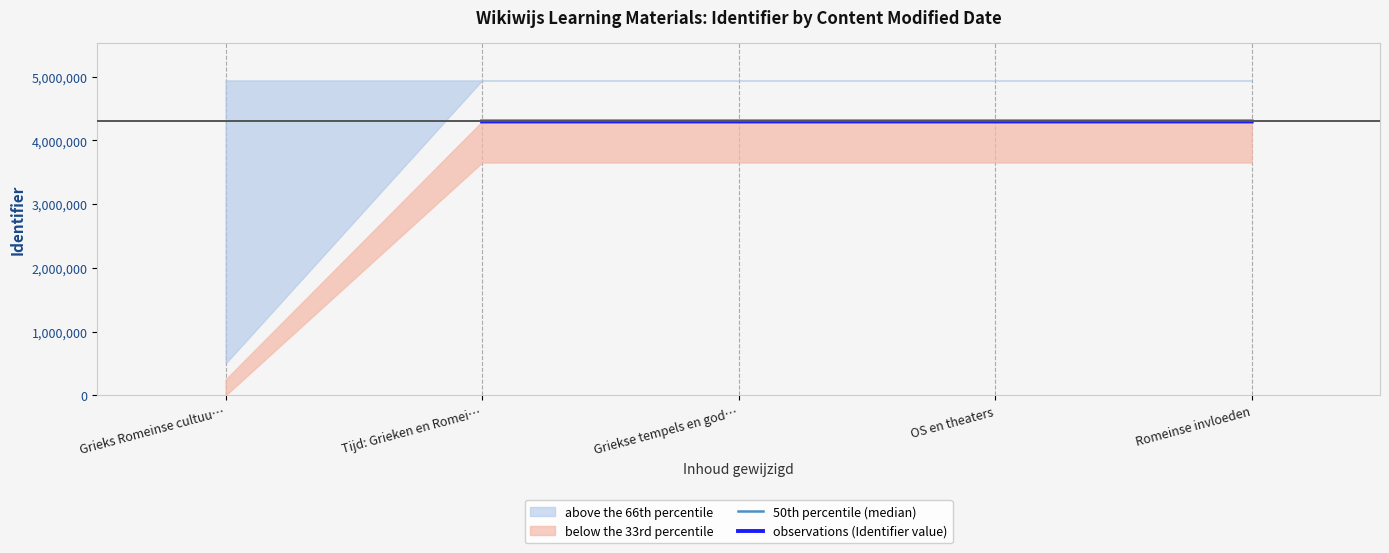

How many observations (Identifier value) values are between 4298102 and 4298141?

3